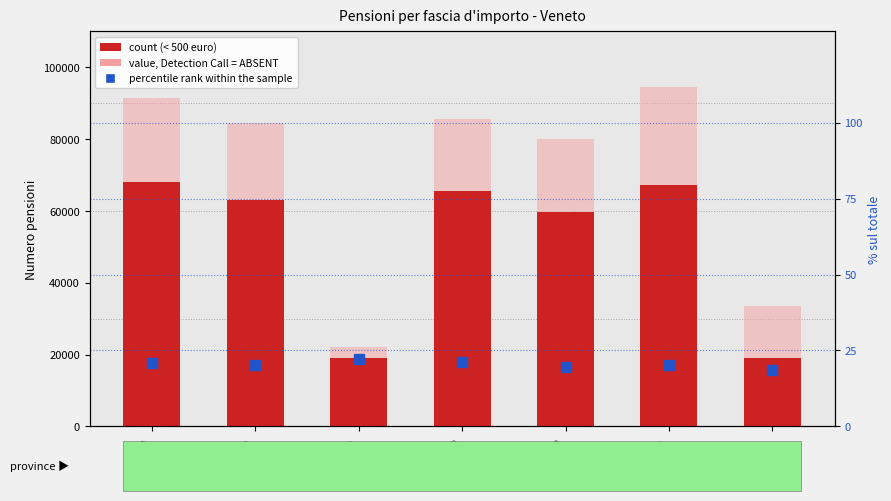

What is the label of the 5th bar from the right?

Belluno